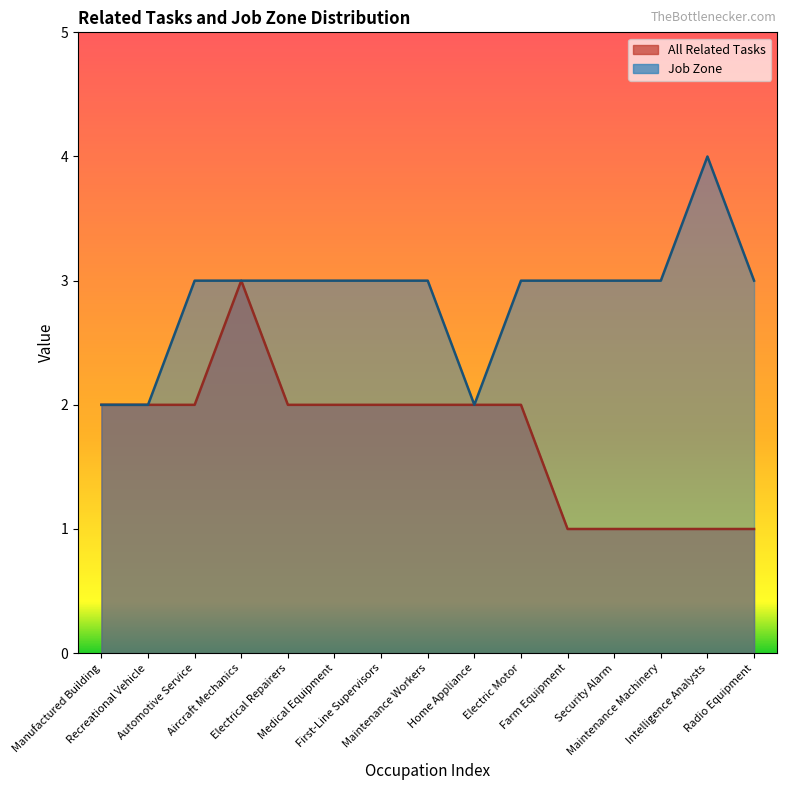

How many values in the All Related Tasks series are below 2?

5